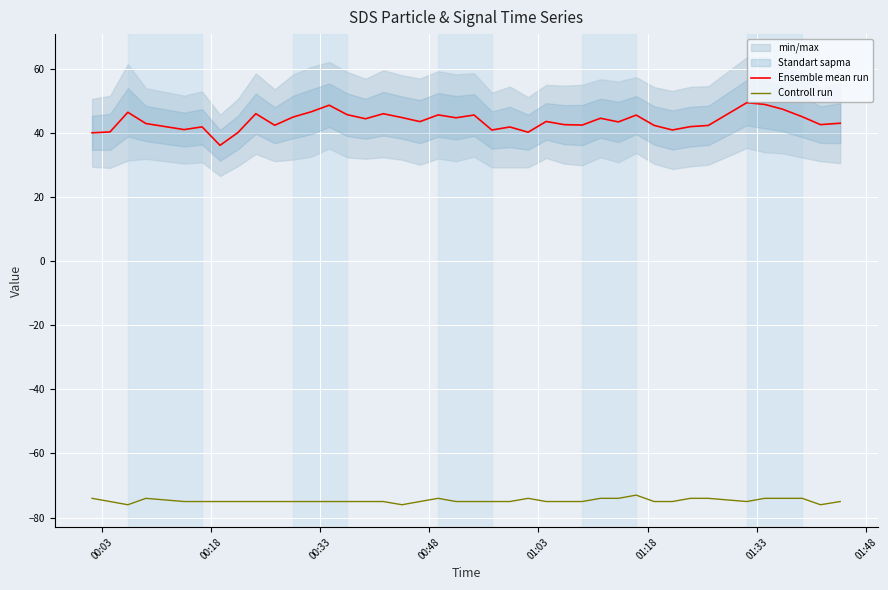

What is the smallest value displayed?

-76.0